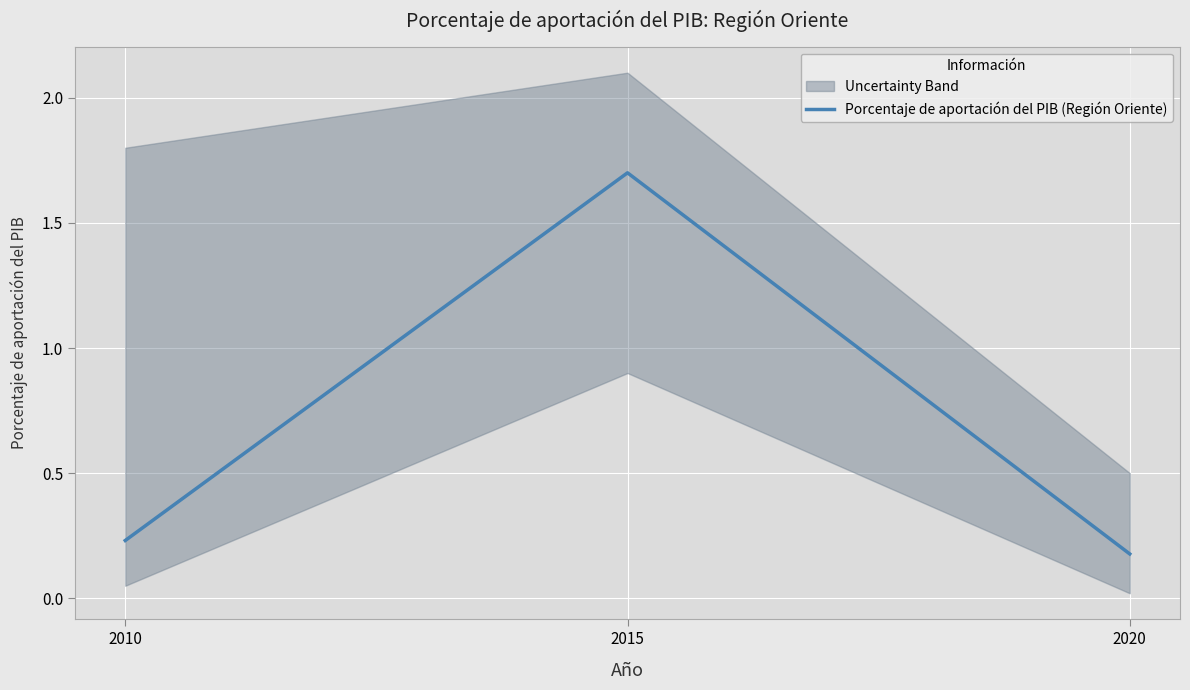

Rank the categories by value from highest to lowest.

2015, 2010, 2020